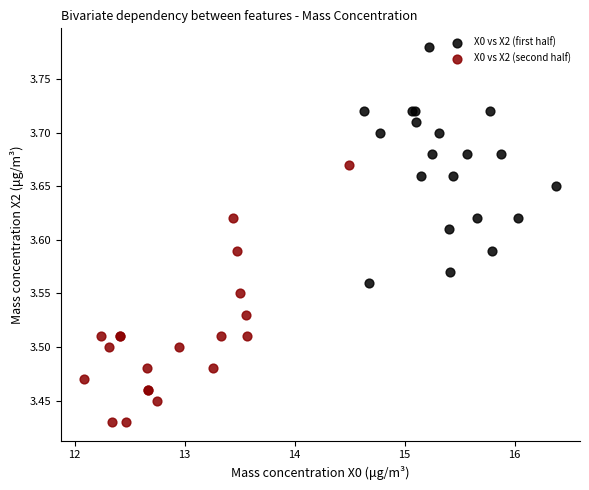

Which series reaches the minimum Y coordinate?

X0 vs X2 (second half)